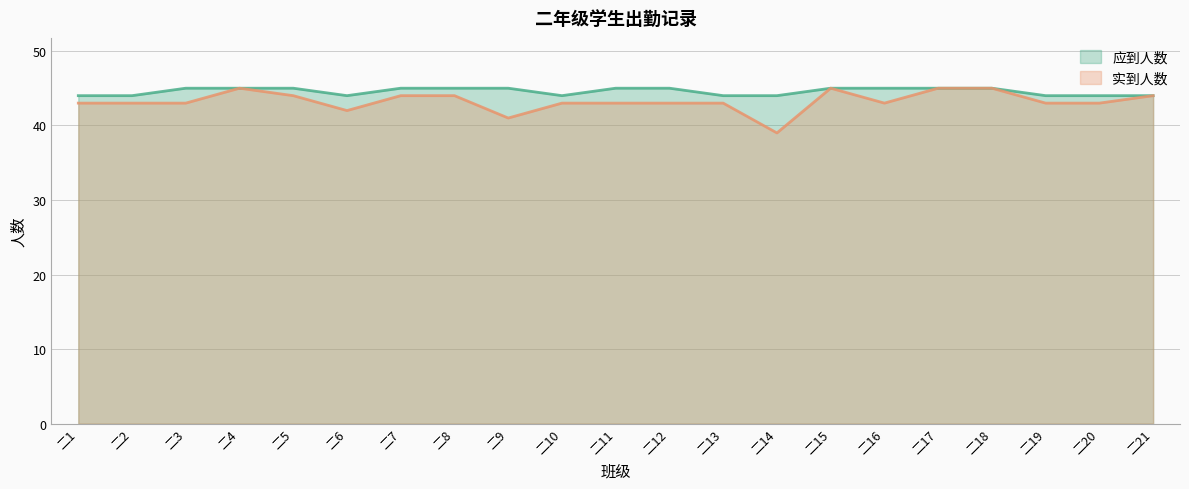

Which series has the largest total across all categories?

应到人数